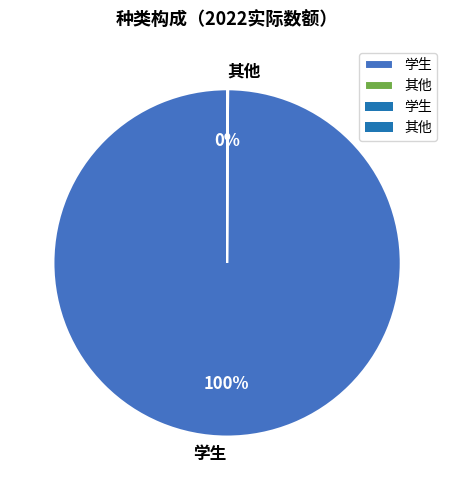

What is the largest slice in the pie chart?

学生